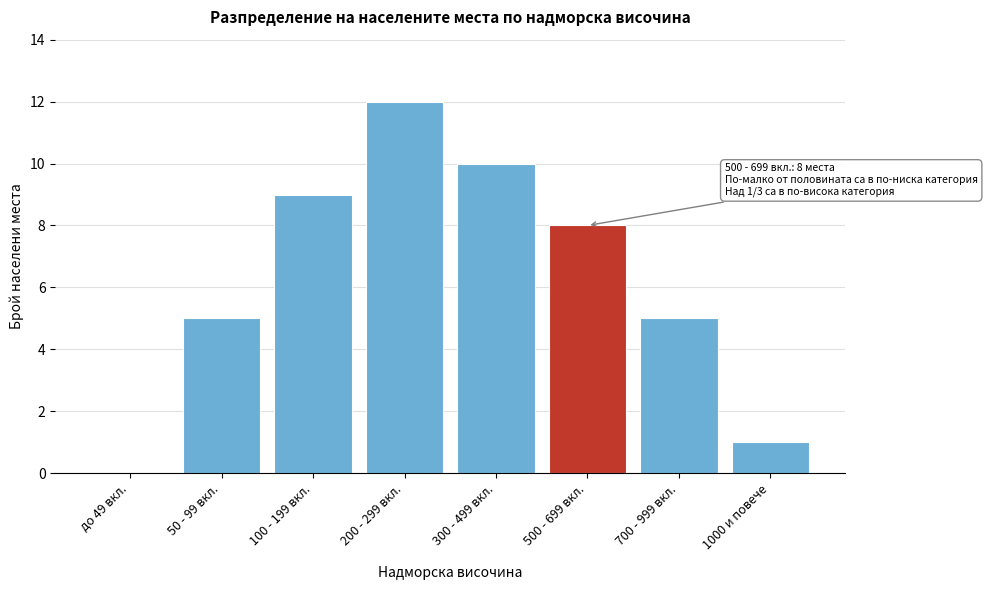

Reading right to left, extract all data points from this chart.

1000 и повече=1	700 - 999 вкл.=5	500 - 699 вкл.=8	300 - 499 вкл.=10	200 - 299 вкл.=12	100 - 199 вкл.=9	50 - 99 вкл.=5	до 49 вкл.=0